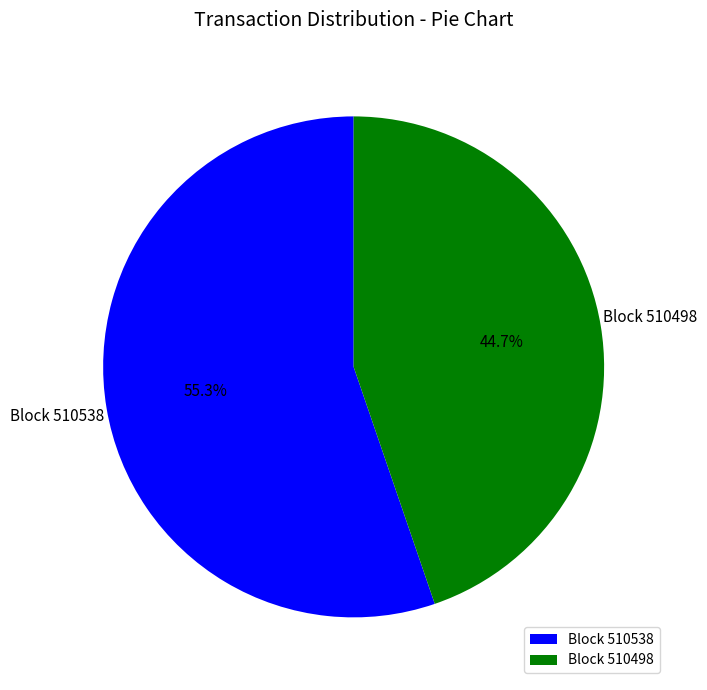

Approximately how many times larger is the value at Block 510498 compared to Block 510538?

0.8